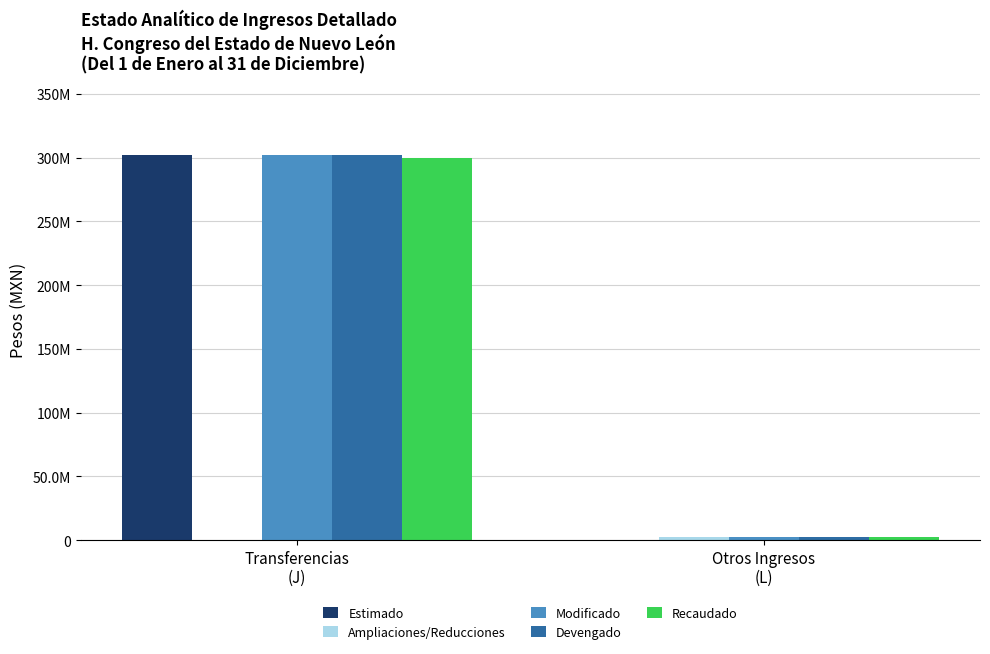

Does the chart contain stacked bars?

No